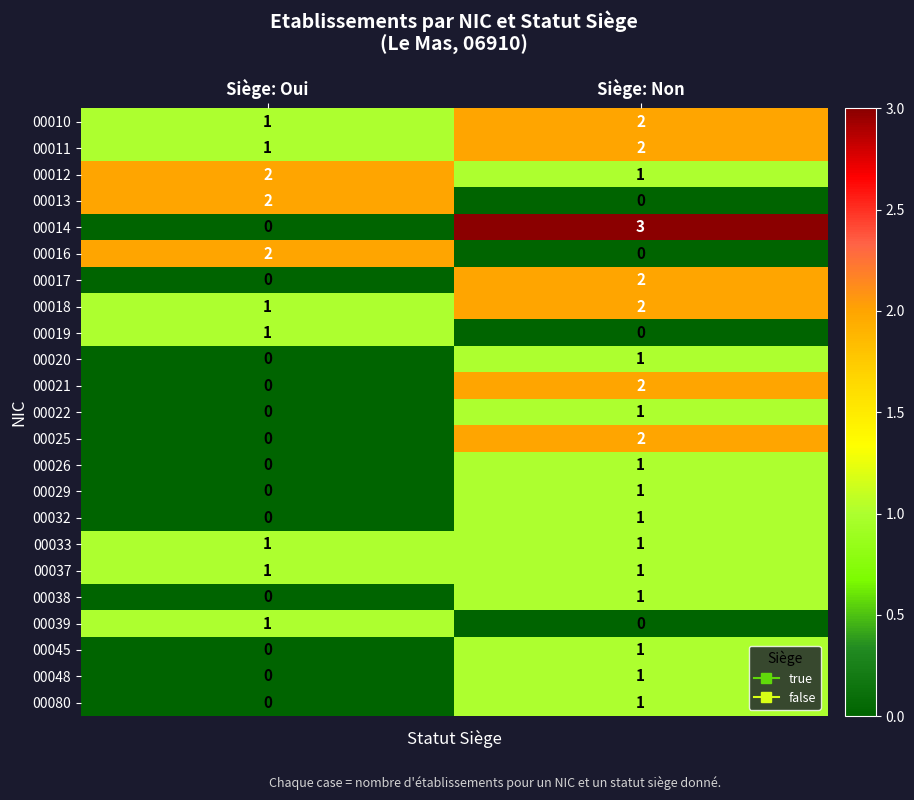

What is the total value across all series at Siège: Non?

27